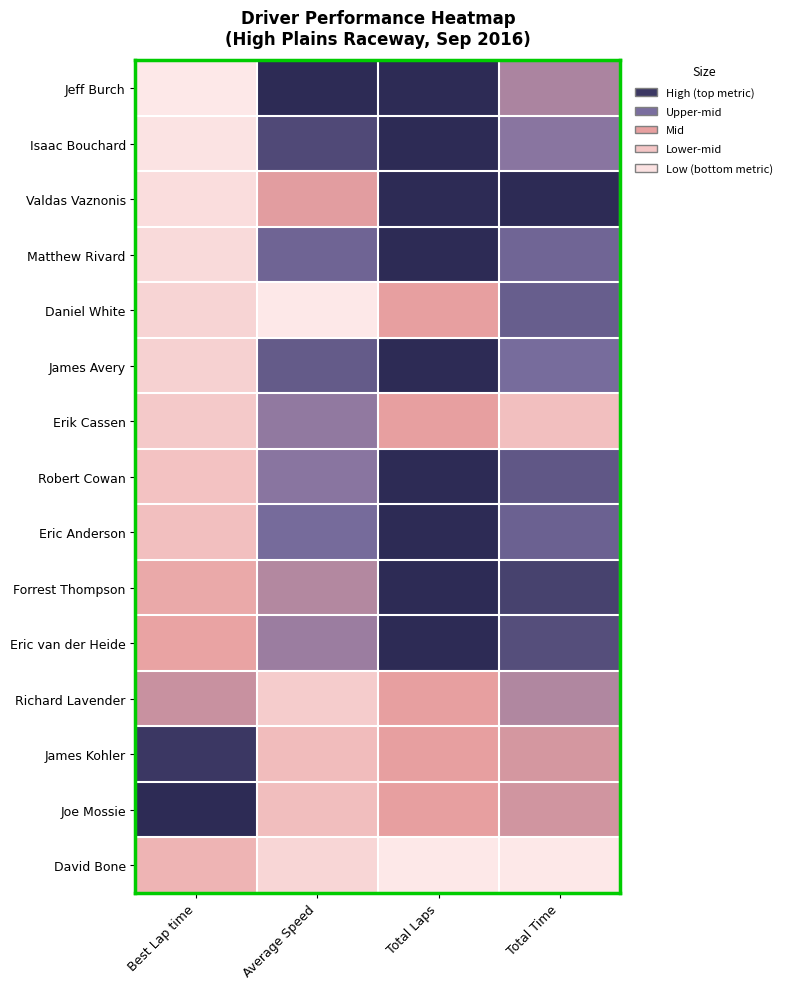

At which category is the sum across all series the highest?

Total Laps